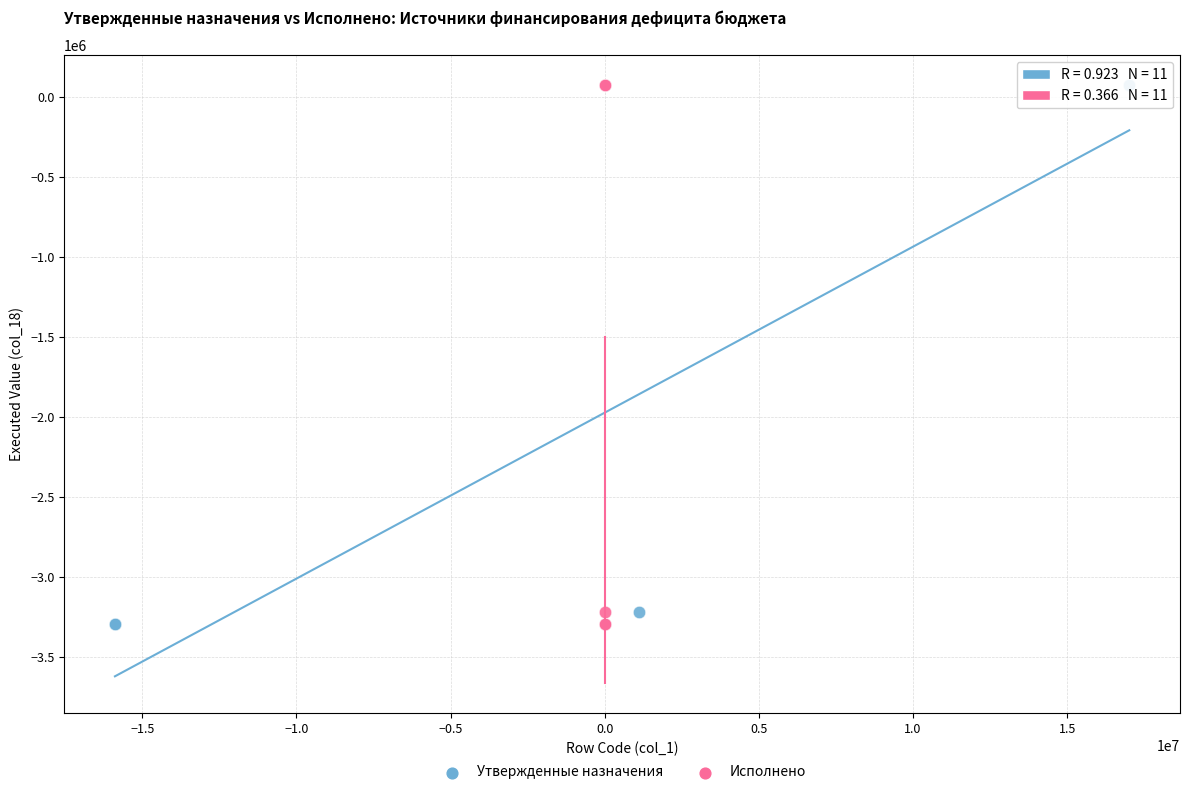

What are all the series names shown in the legend?

Утвержденные назначения, Исполнено